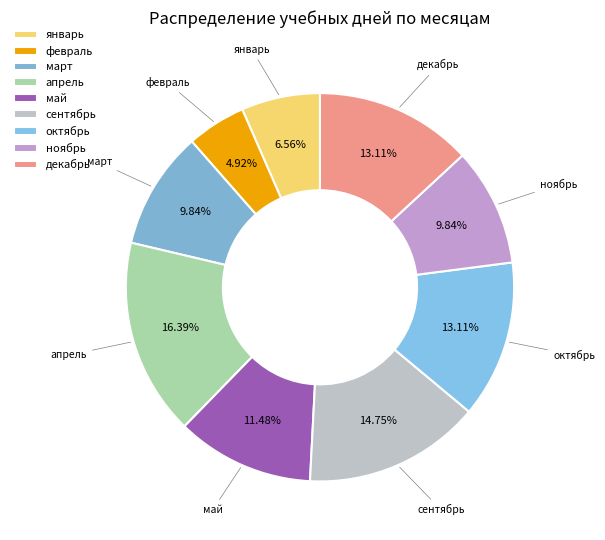

Do май and сентябрь together represent more than half of the pie?

No